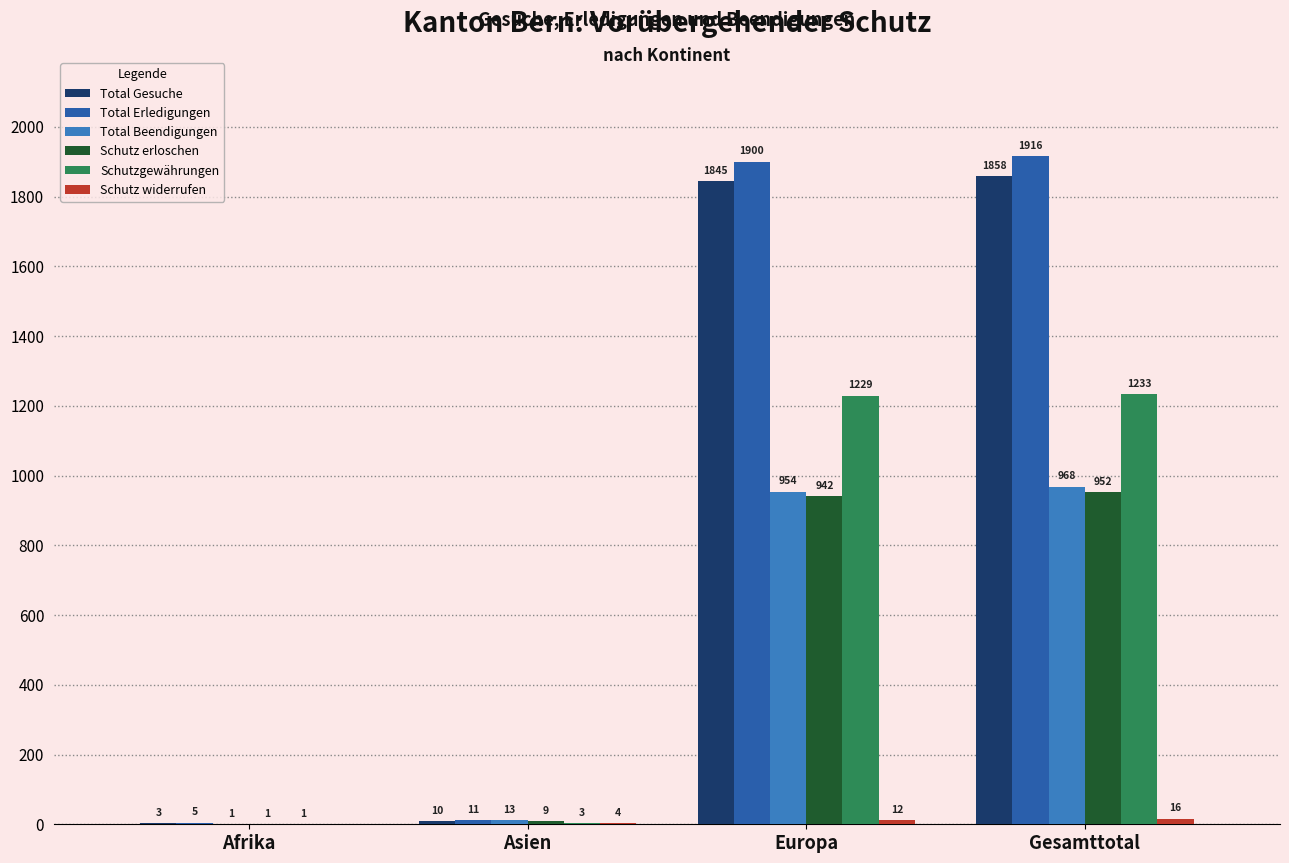

Are the bars grouped side by side (vs. stacked)?

Yes